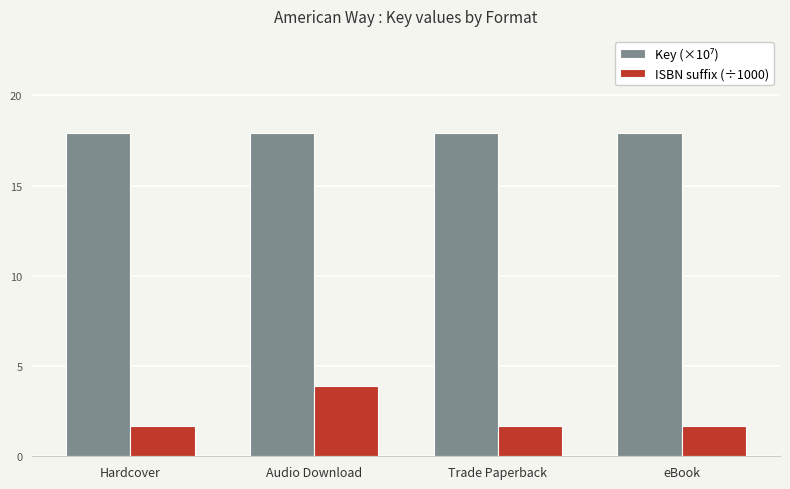

What is the spread (max minus min) of values at Hardcover?

16.2